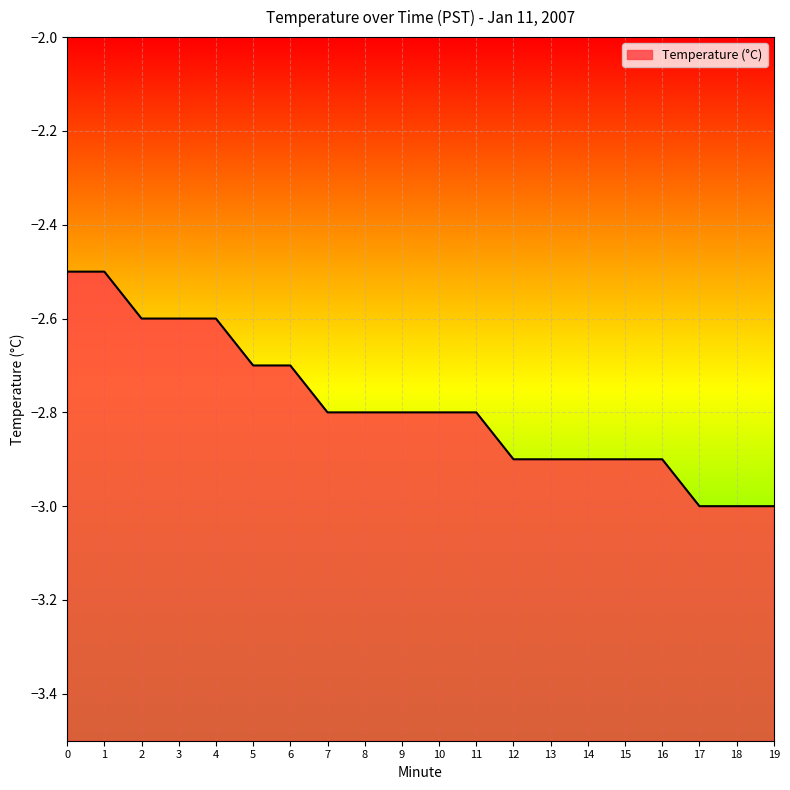

Does the chart display data point markers on the line(s)?

No